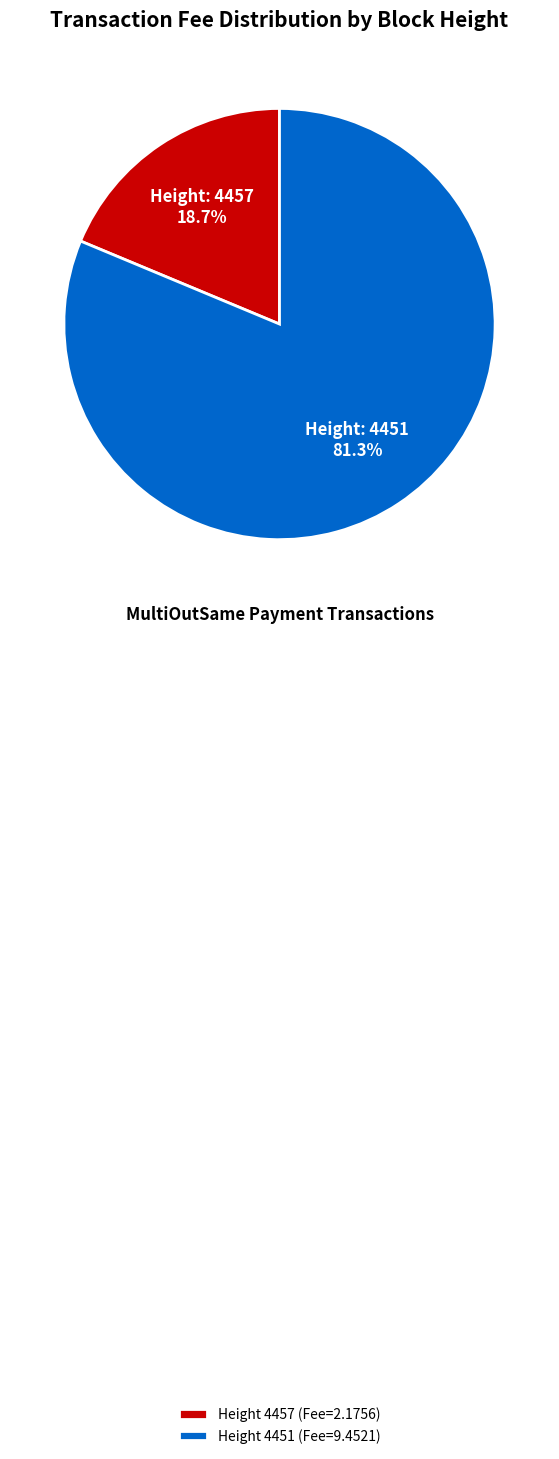

What portion of the pie excludes Height 4451 (Fee=9.4521)?

18.7%